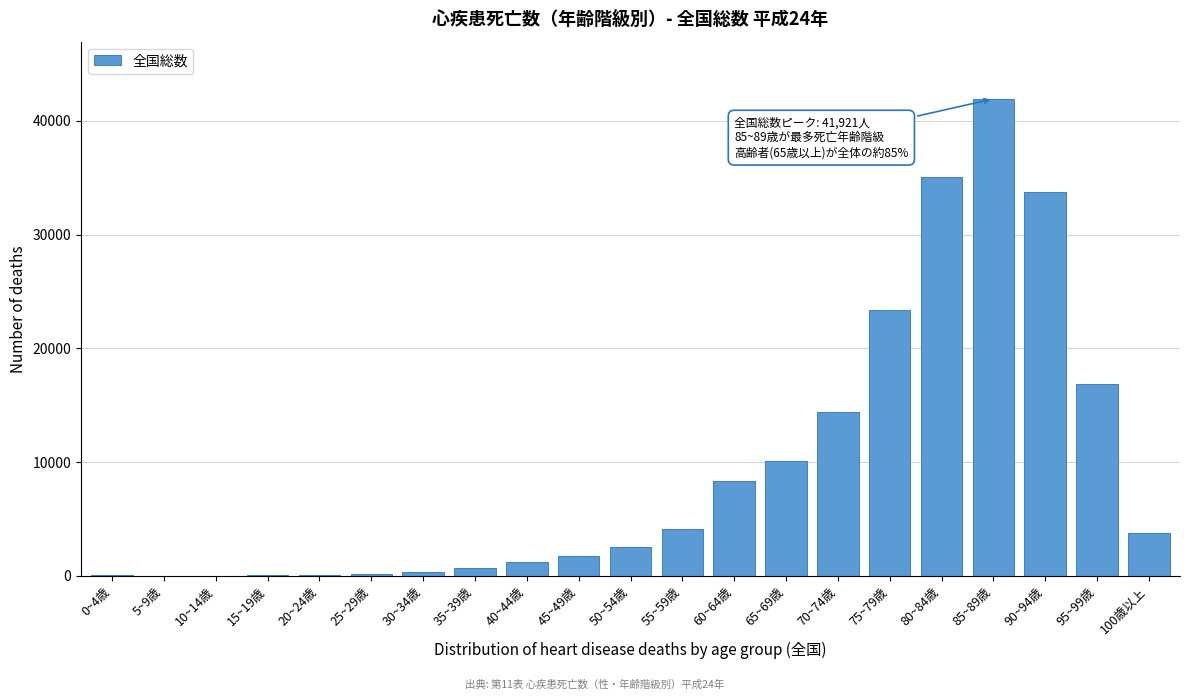

At which label is the value closest to 20972?

75~79歳